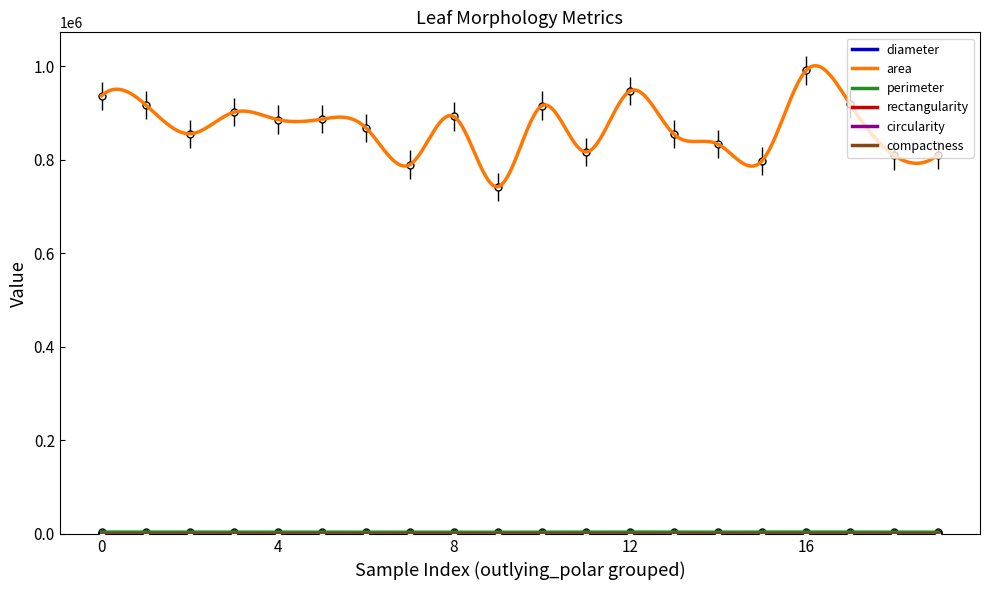

At how many categories does at least one series exceed 986140?

1